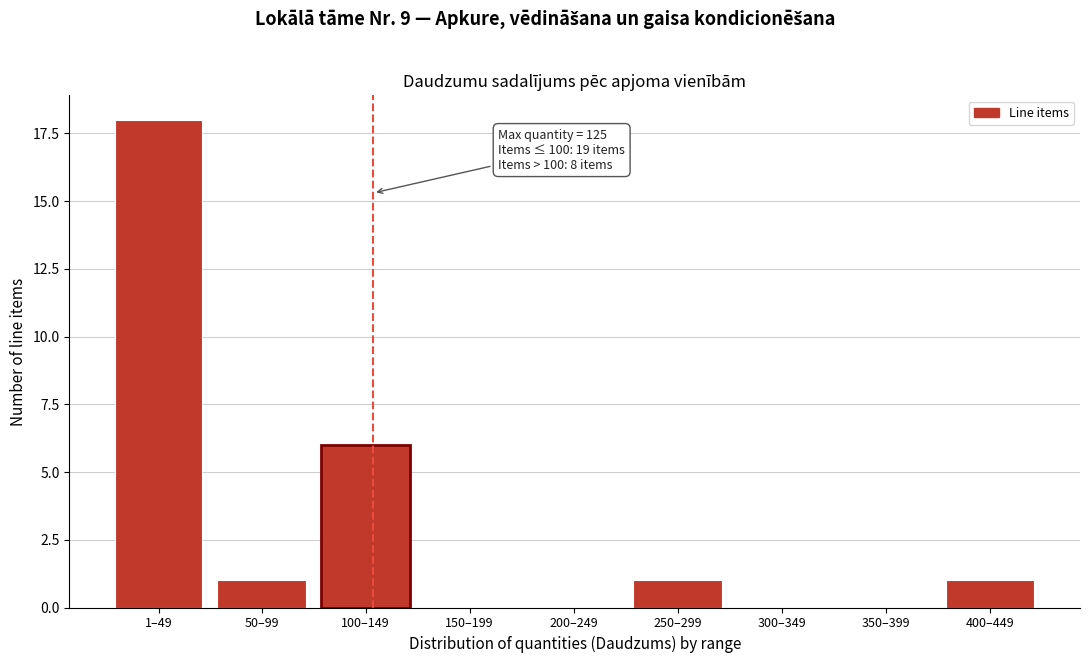

Reading left to right, extract all data points from this chart.

1–49=18	50–99=1	100–149=6	150–199=0	200–249=0	250–299=1	300–349=0	350–399=0	400–449=1